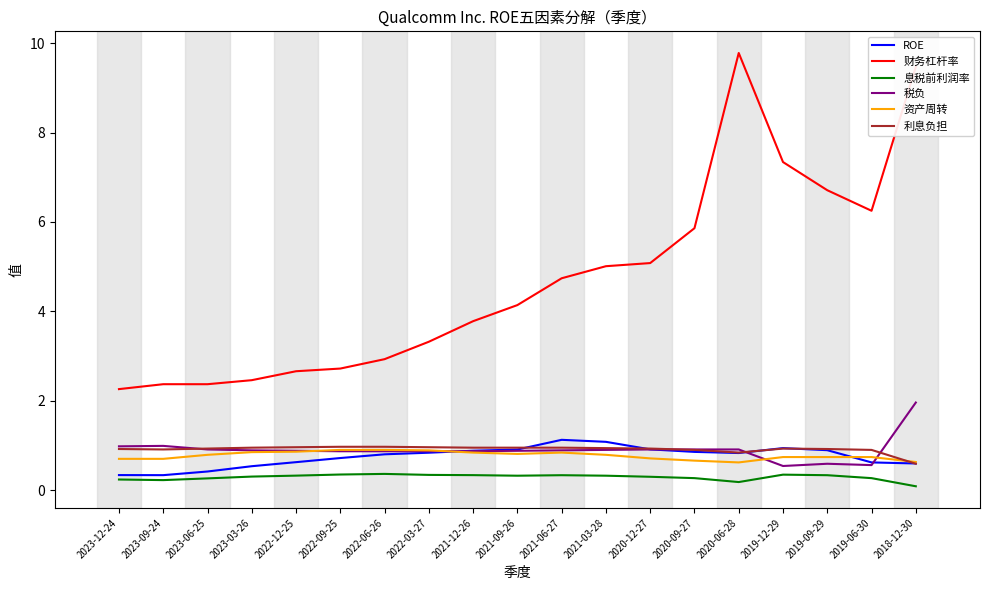

Between 2021-12-26 and 2020-06-28, which series saw the biggest shift?

财务杠杆率